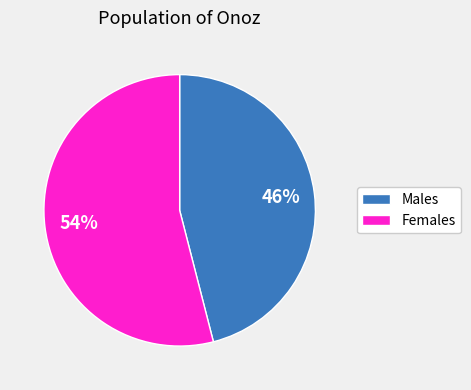

To the nearest percent, what is the difference between the largest and smallest slice percentages?

8%